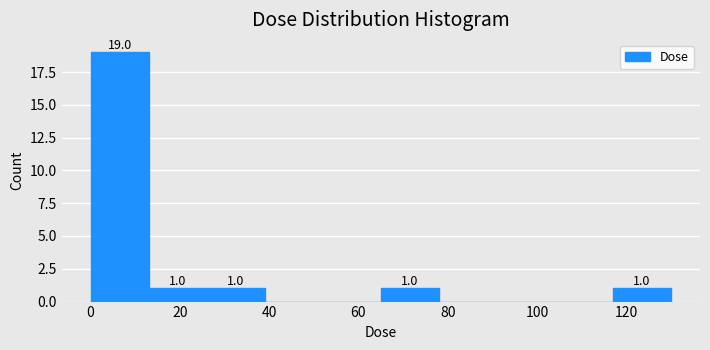

Which range on the x-axis has the tallest bar?

0 to 14